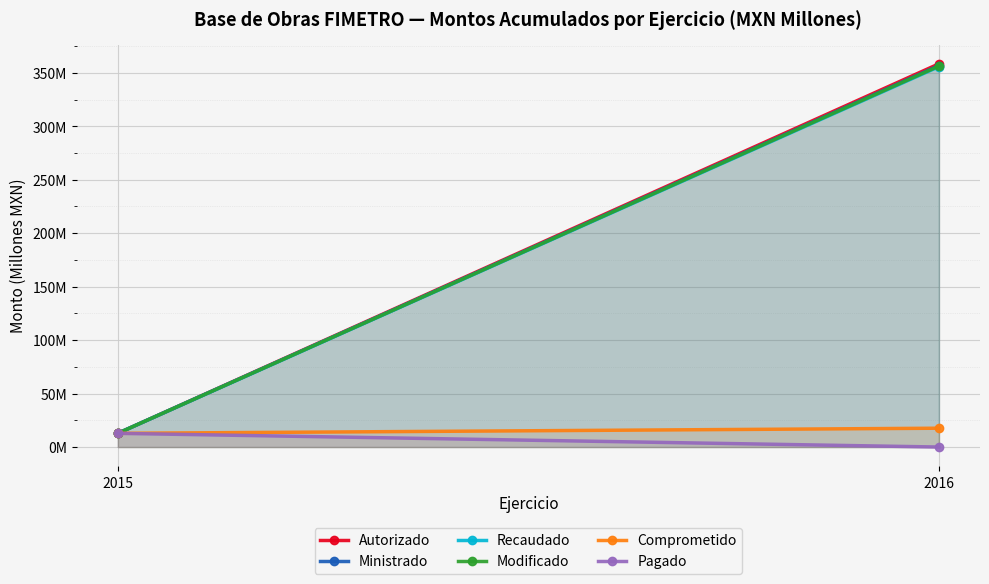

Where is Modificado nearest to the value 184?

2015